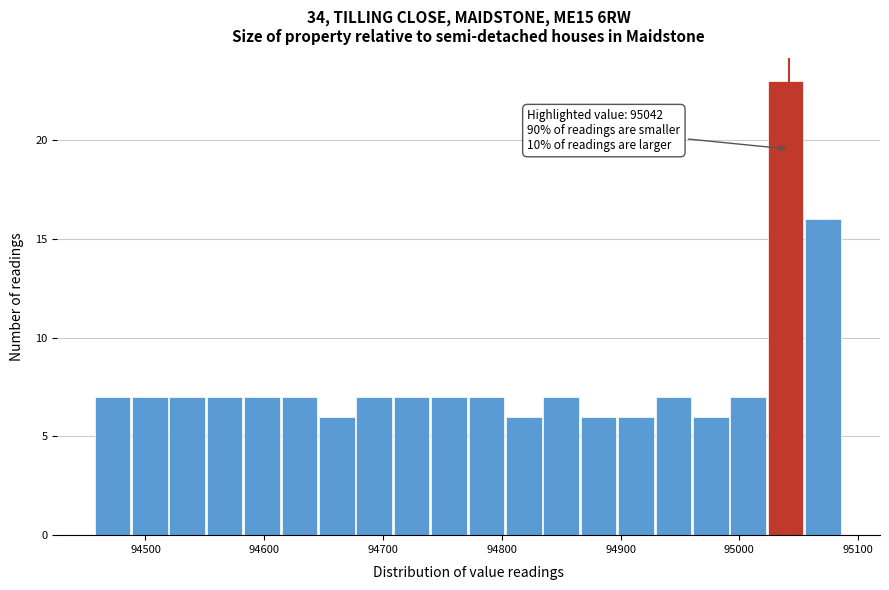

Read against the x-axis, roughly where is the centre of the tallest bar?

95040